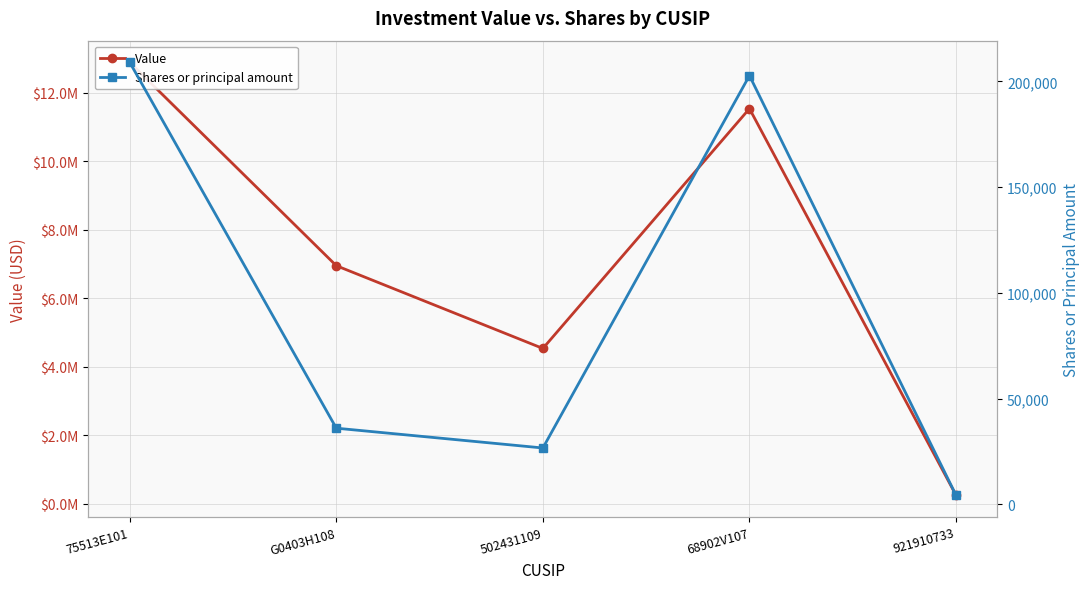

Rank the series by their average value, from lowest to highest.

Shares or principal amount, Value